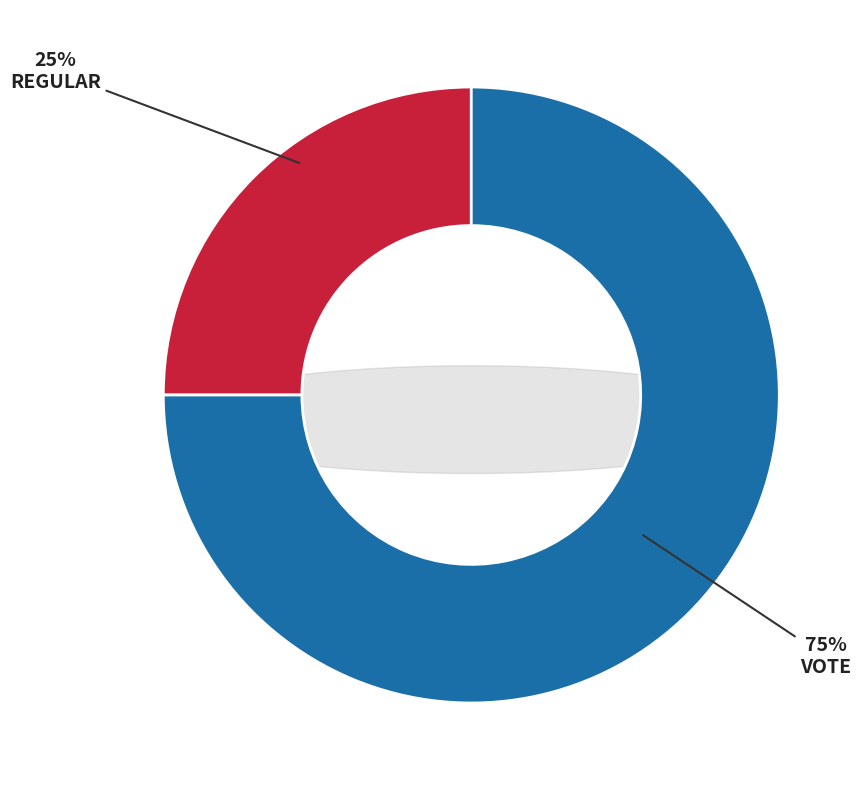

True or false: Vote accounts for 65% of the total.

False